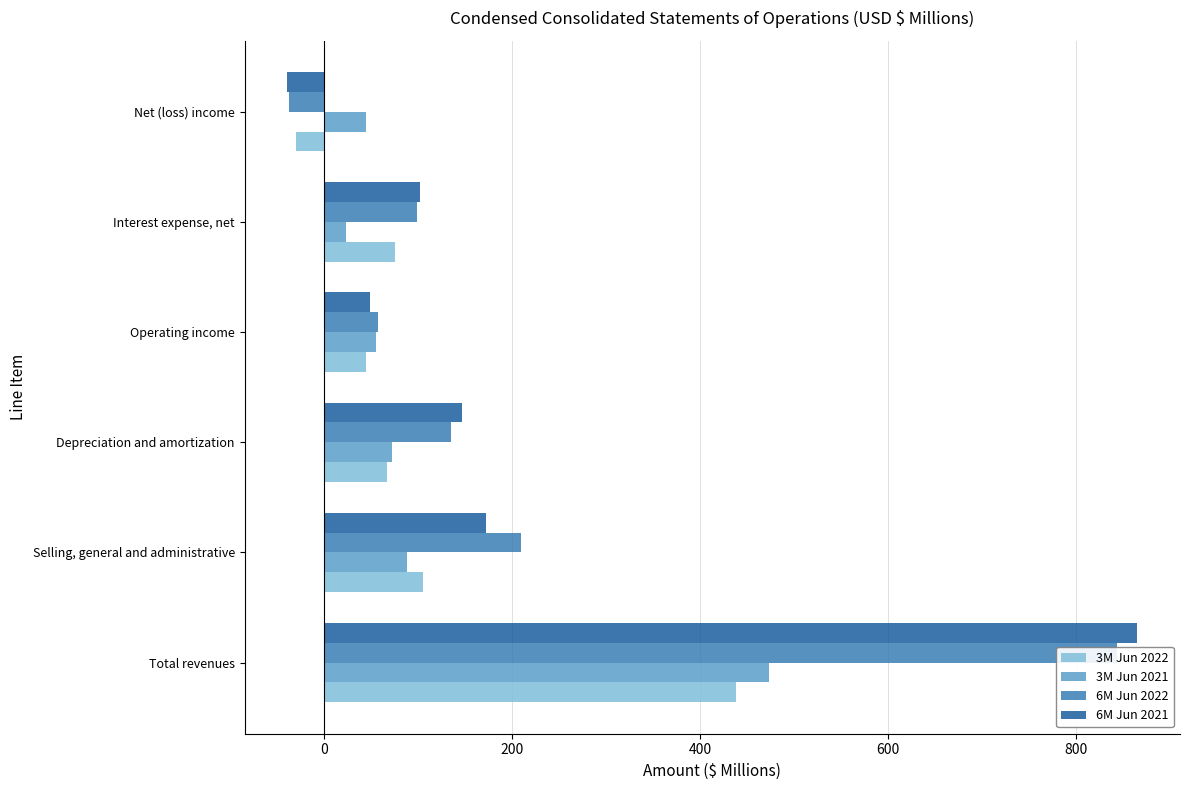

The 3M Jun 2022 series shows 76 at Interest expense, net. True or false?

True